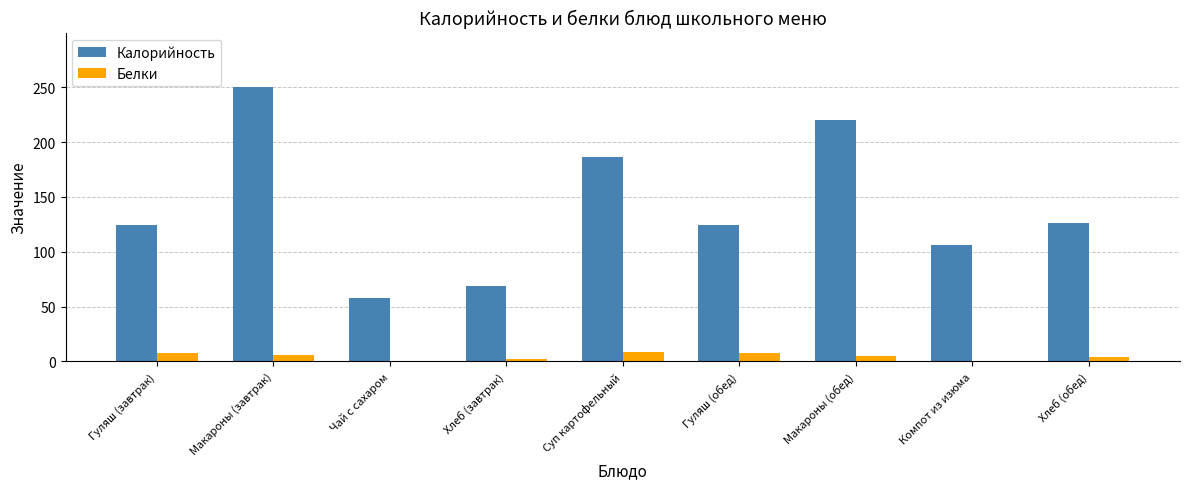

What are all the series names shown in the legend?

Калорийность, Белки